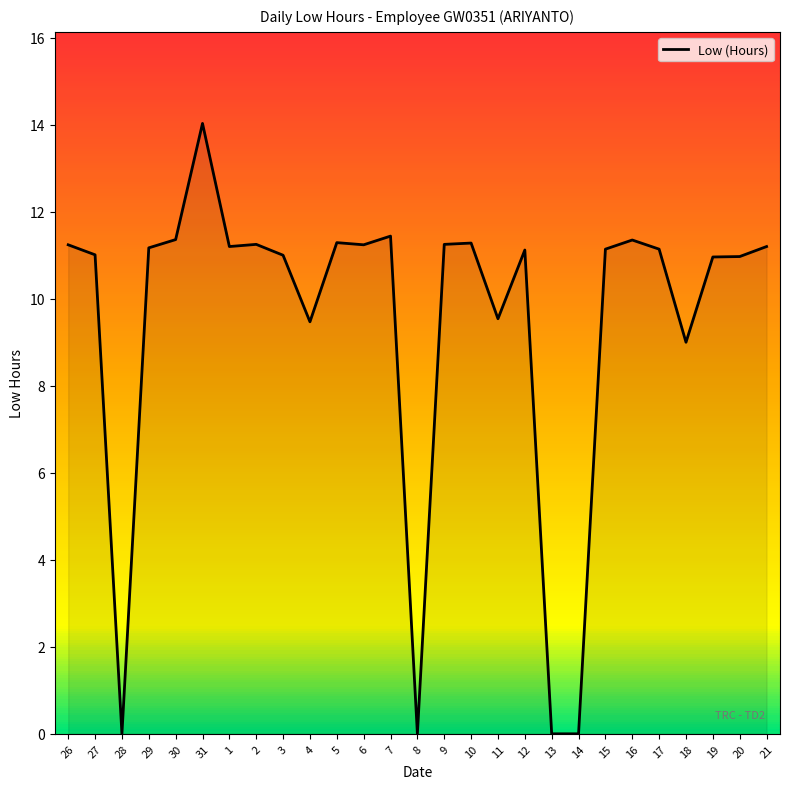

Is it true that the value at 18 is 13.0?

False